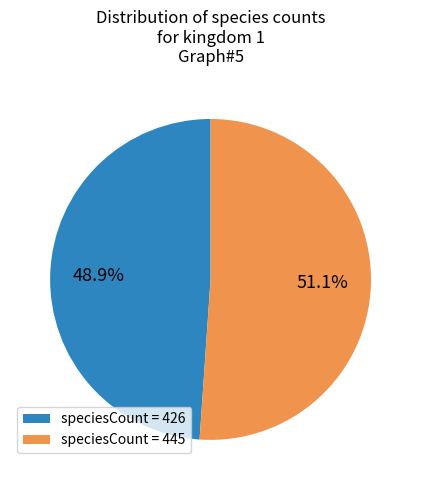

Combined, what portion of the pie is speciesCount = 426 and speciesCount = 445?

100.0%